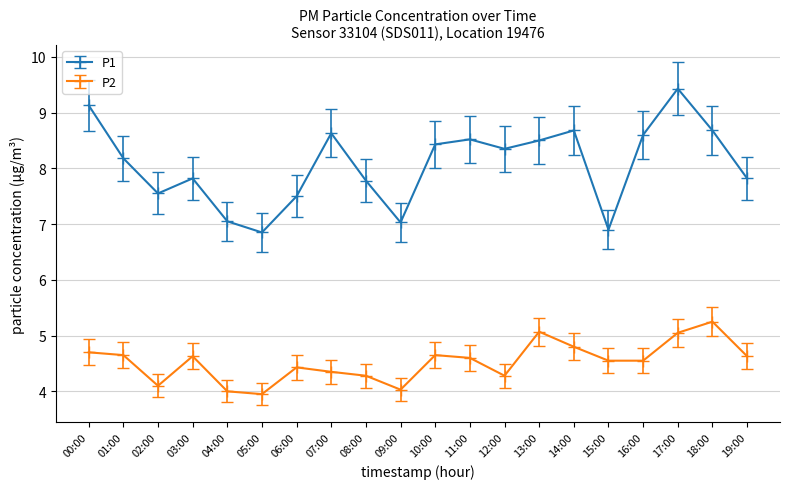

What is the difference between the highest and lowest values at 19:00?

3.2